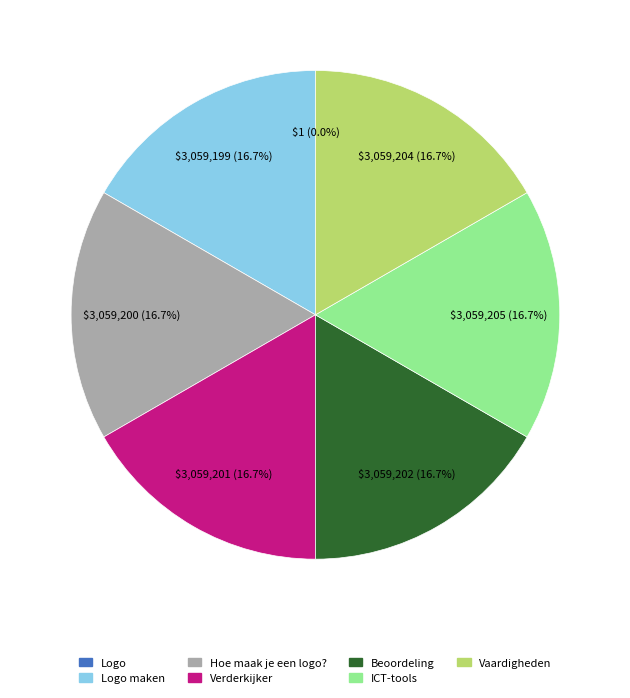

What is the ratio of the value at ICT-tools to the value at Beoordeling?

1.0